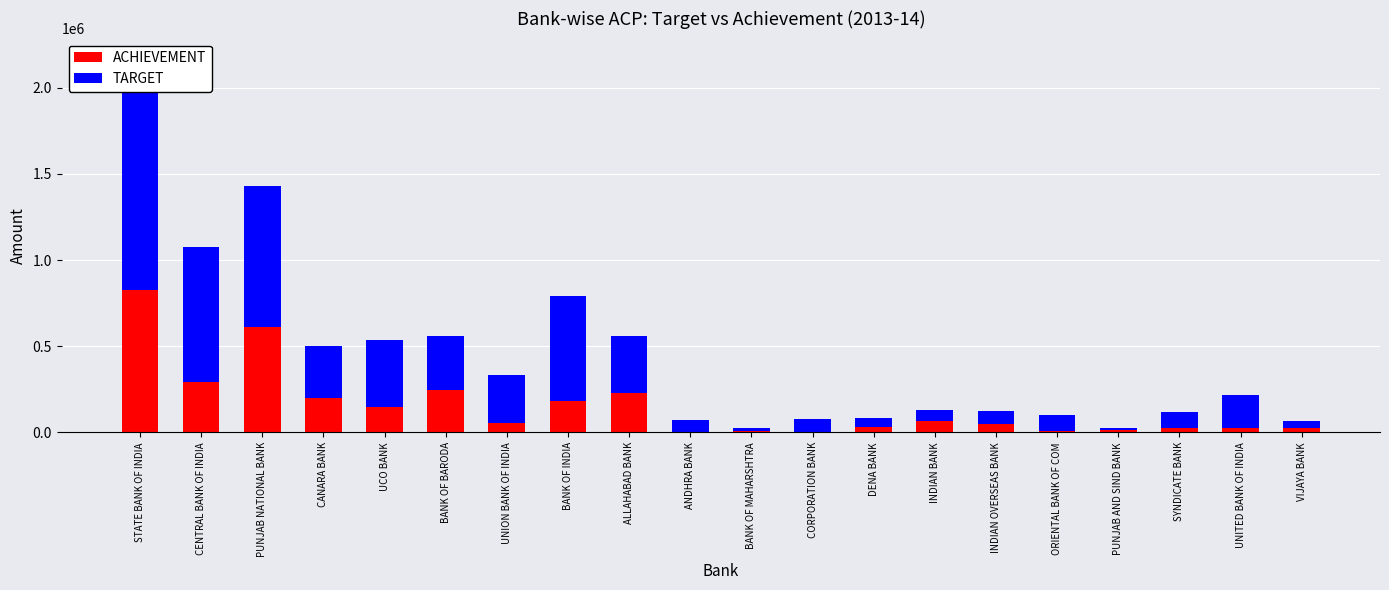

How many categories are shown in the chart?

20